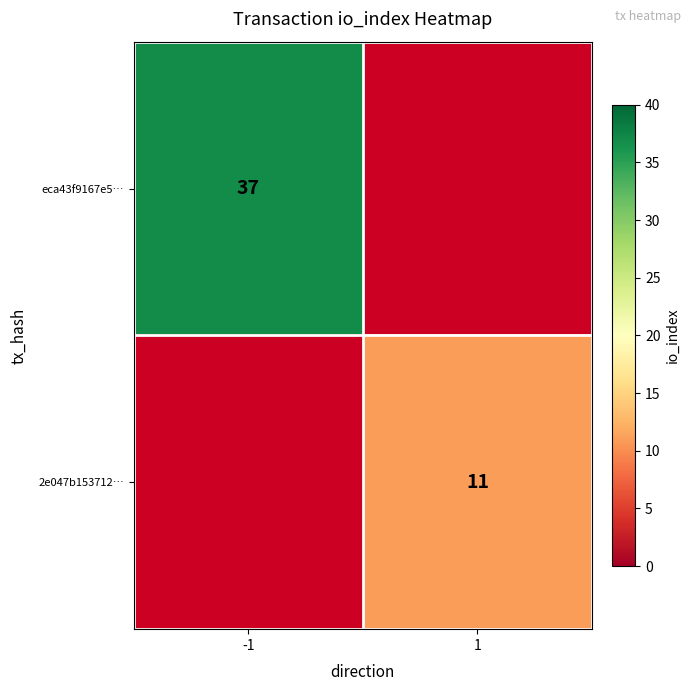

Is it true that 2e047b153712… equals 11 at 1?

True